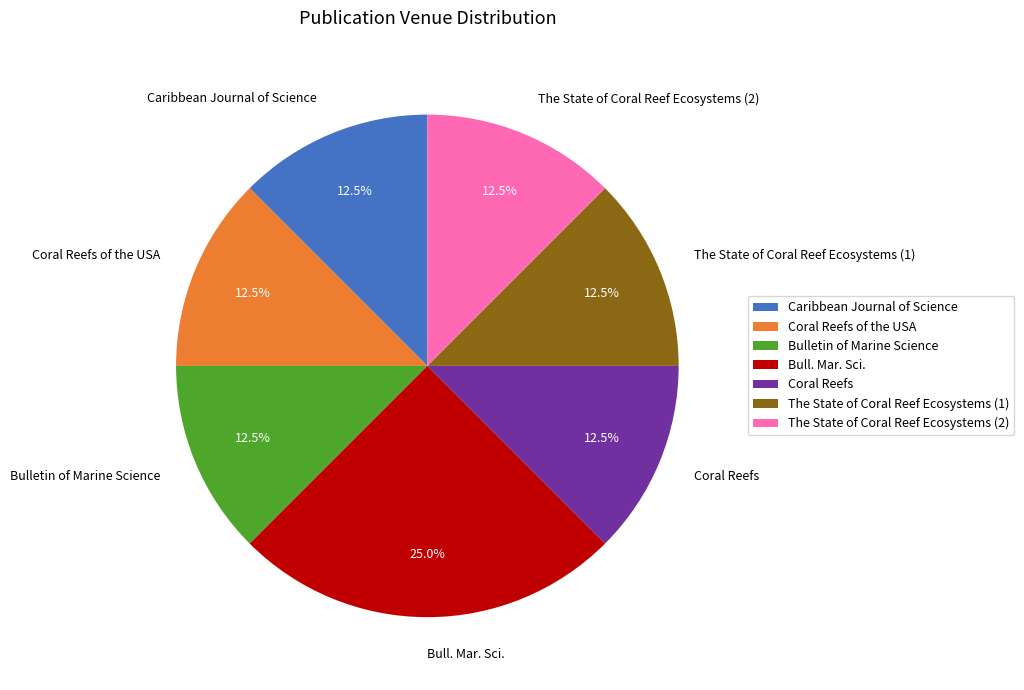

To the nearest percent, what is the average slice percentage?

14%